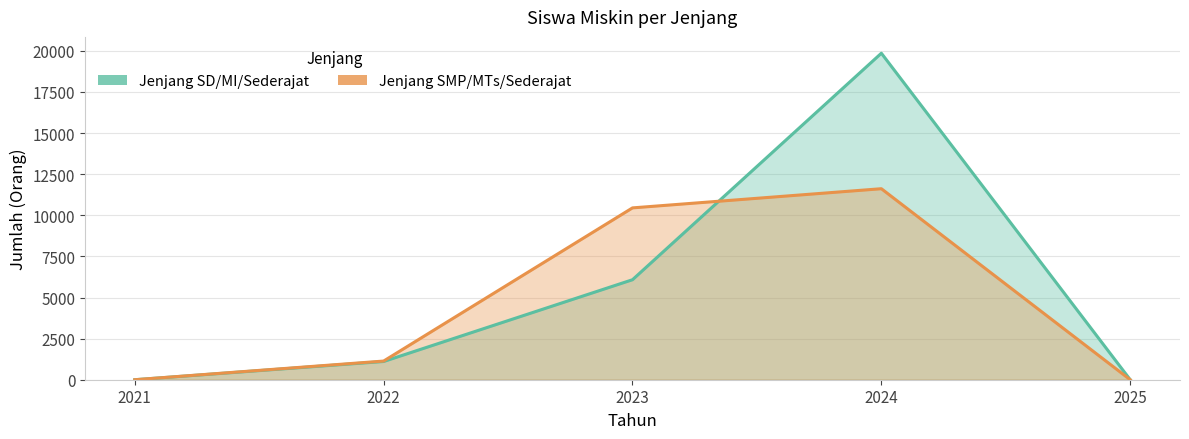

What is the value of the Jenjang SD/MI/Sederajat point at the 4th from the left?

19856